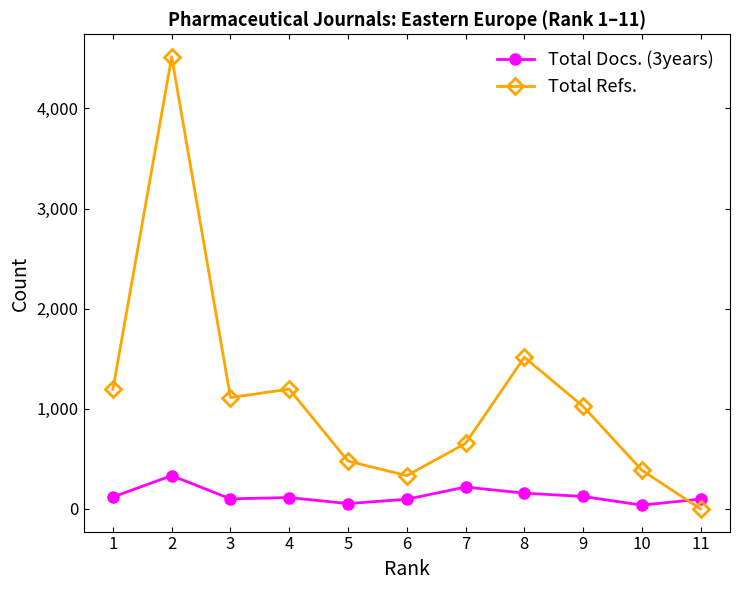

True or false: Total Docs. (3years) and Total Refs. intersect in this chart.

True